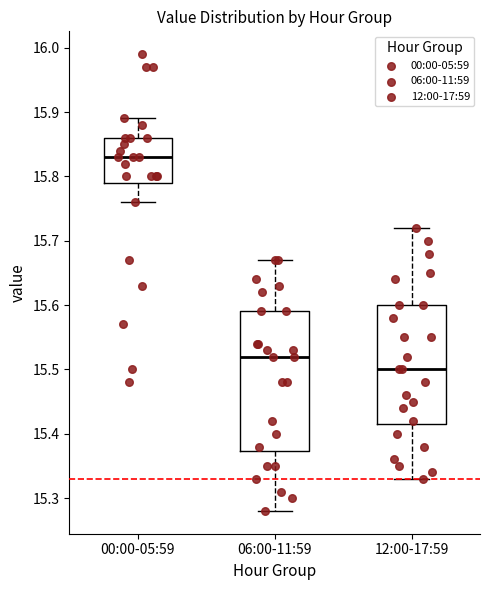

Where does the lower whisker of the box for 12:00-17:59 end on the y-axis? The values are not printed on the chart, so give them approximately, as read against the axis.

15.33